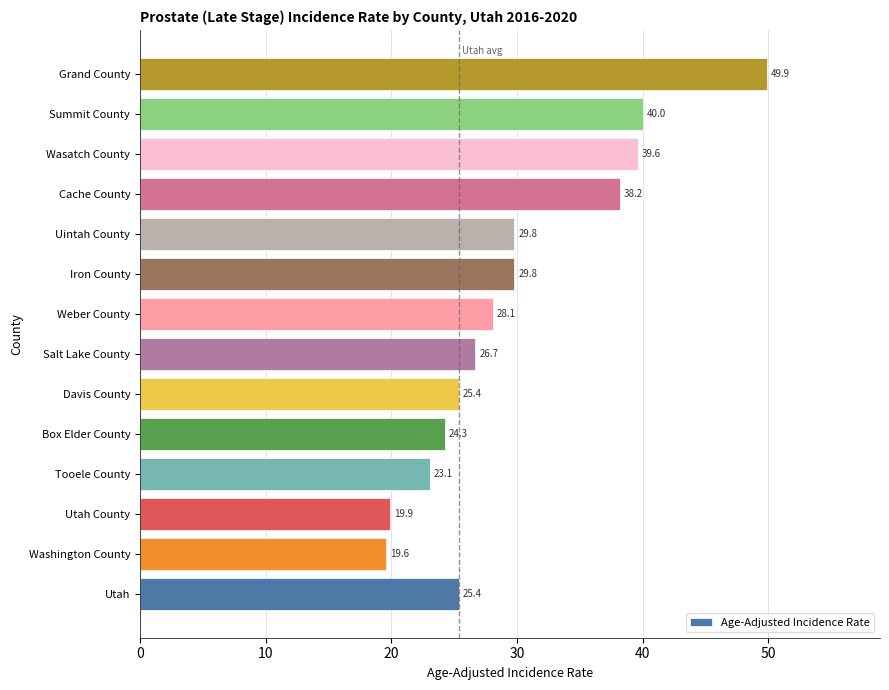

How many categories are shown in the chart?

14